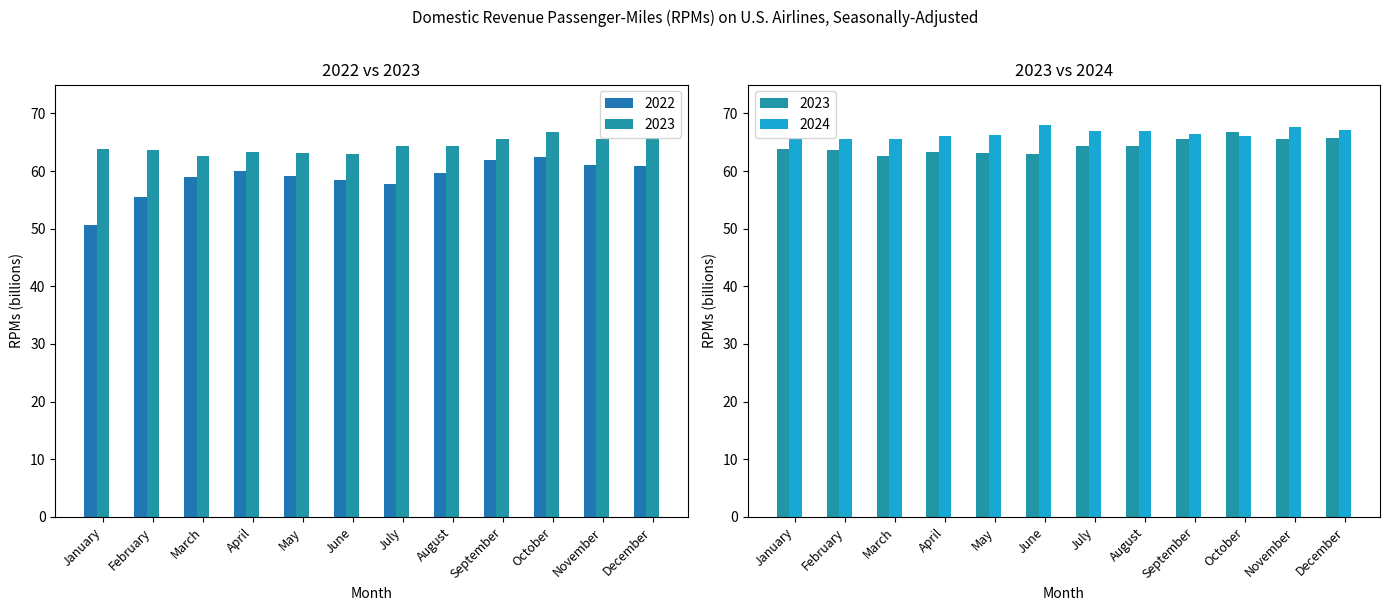

What is the difference between the 2024 values at April and March?

0.5